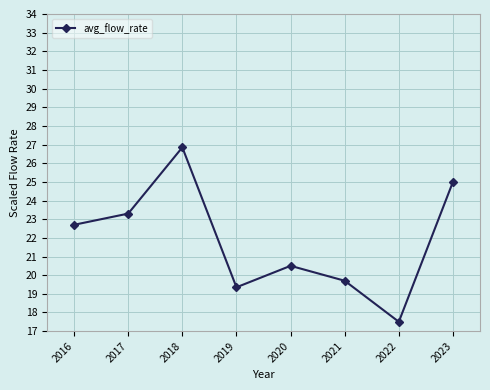

Reading left to right, extract all data points from this chart.

2016=22.7	2017=23.3	2018=26.9	2019=19.4	2020=20.5	2021=19.7	2022=17.5	2023=25.0